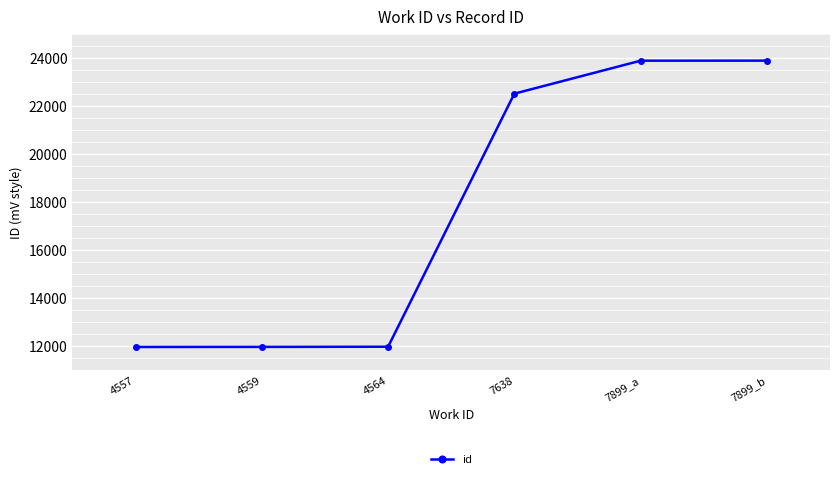

Which has a higher value, 7899_a or 4557?

7899_a